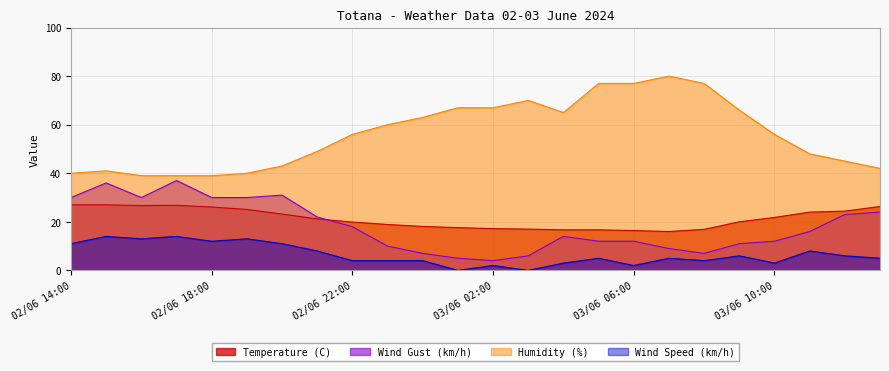

The value of Temperature (C) at 03/06 13:00 is 39.9. True or false?

False